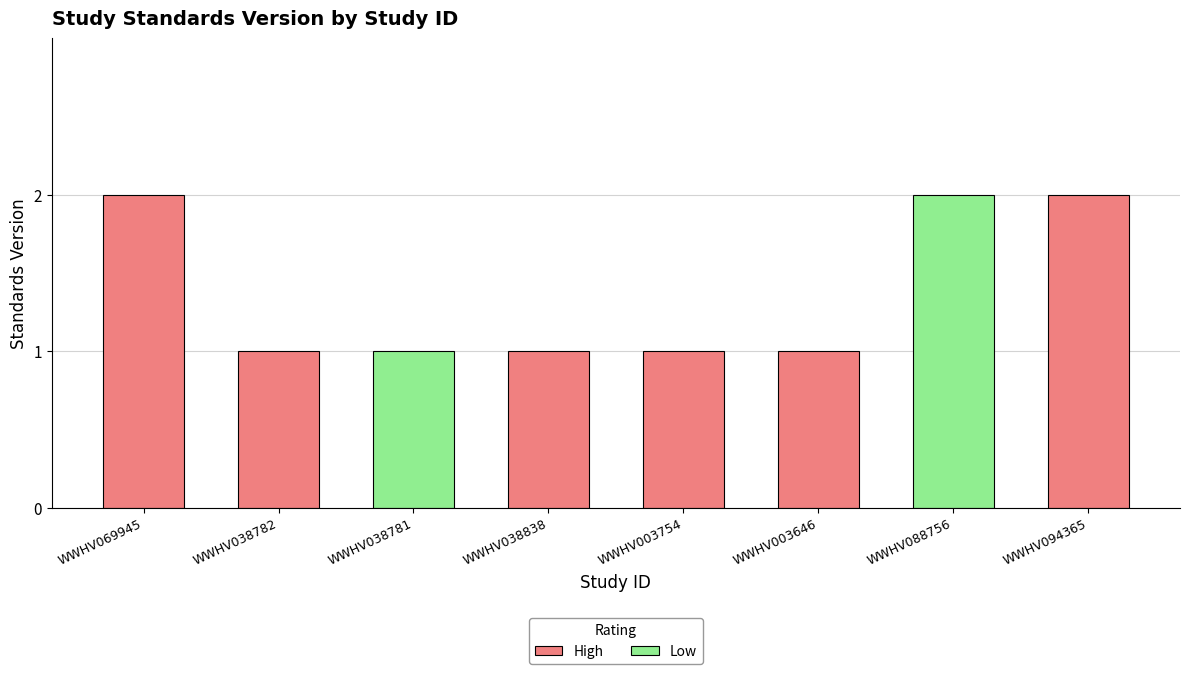

Are the bars grouped side by side (vs. stacked)?

No